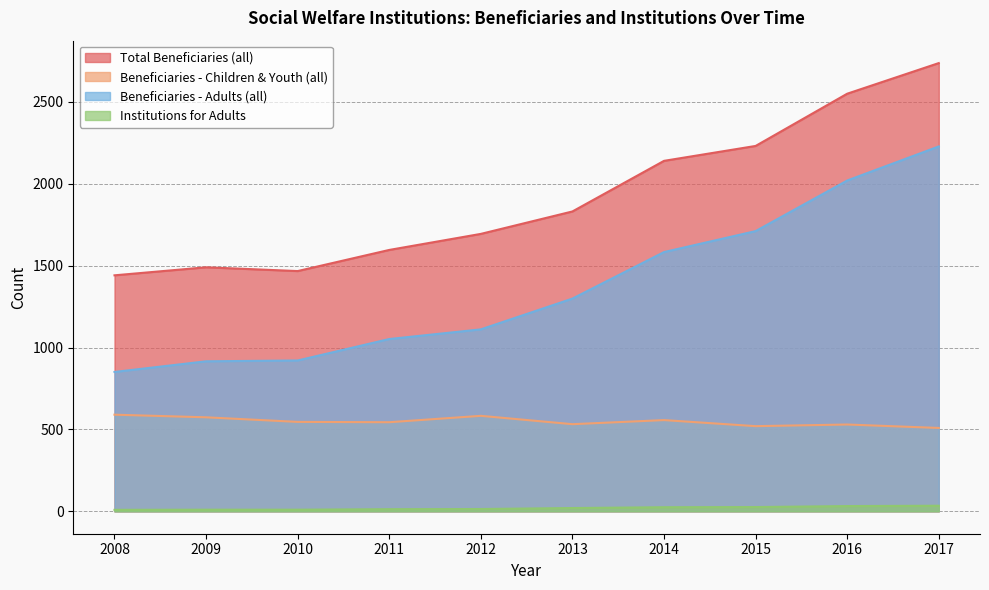

Reading left to right, what are all the values shown in this chart?

Total Beneficiaries (all): 1441	1490	1467	1596	1694	1831	2140	2231	2550	2737
Beneficiaries - Children & Youth (all): 590	574	546	544	583	532	557	520	530	509
Beneficiaries - Adults (all): 851	916	921	1052	1111	1299	1583	1711	2020	2228
Institutions for Adults: 9	10	10	13	14	20	25	26	32	34